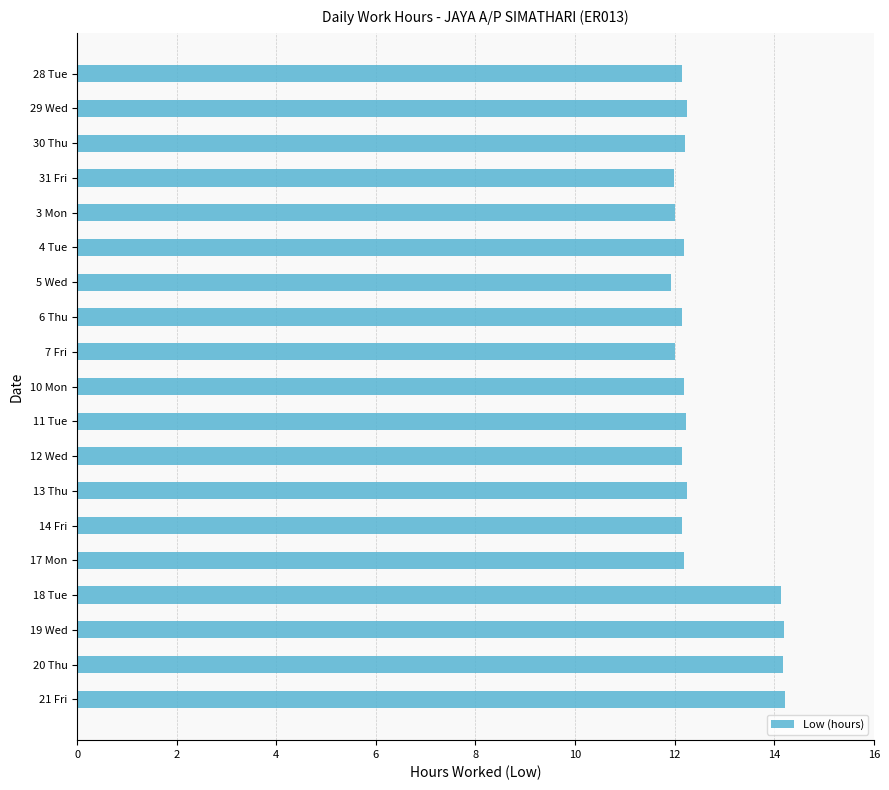

How many bars are there in total?

19